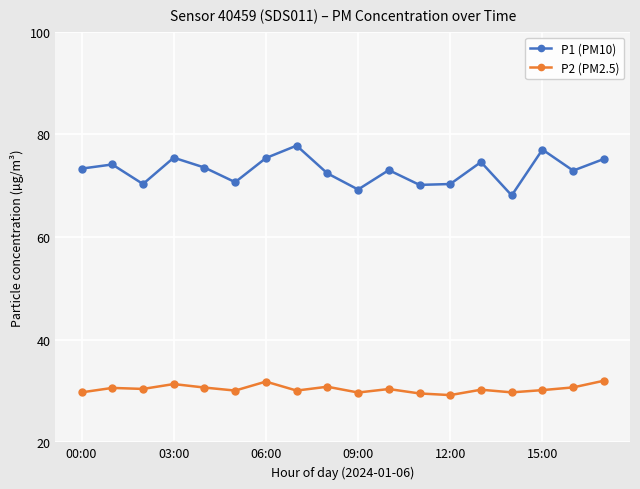

What is the value of the P2 (PM2.5) point at the 18th from the left?

32.0